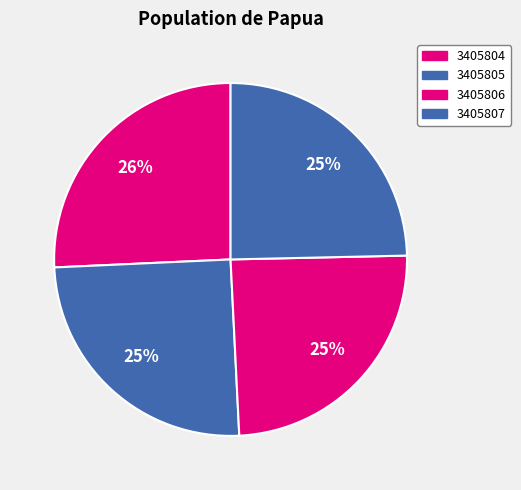

Is there any slice that represents more than half of the pie?

No